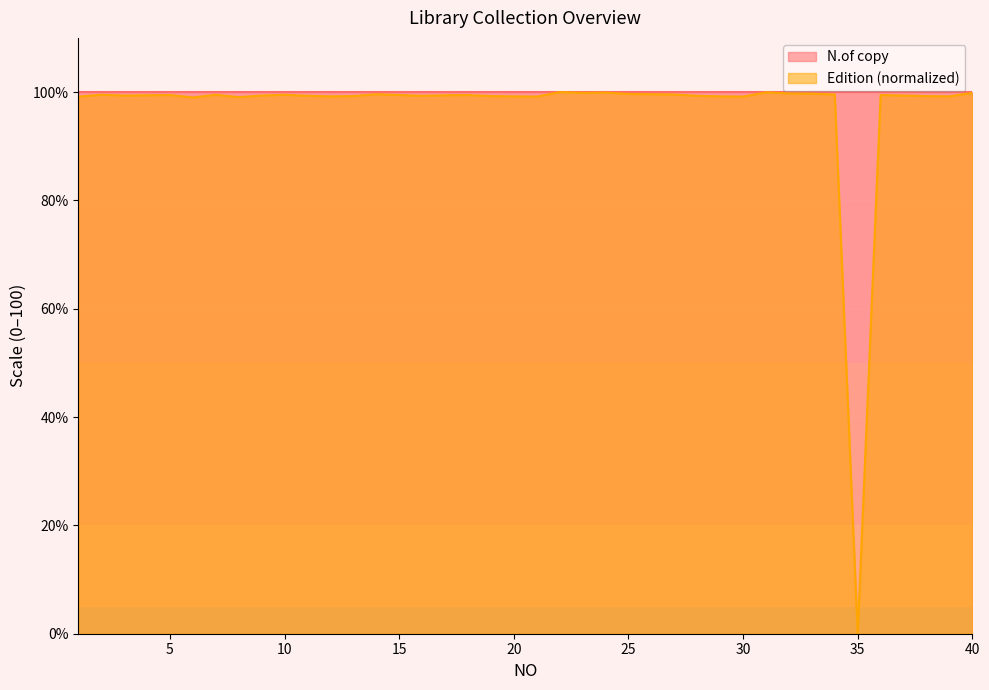

Does the chart display data point markers on the line(s)?

No